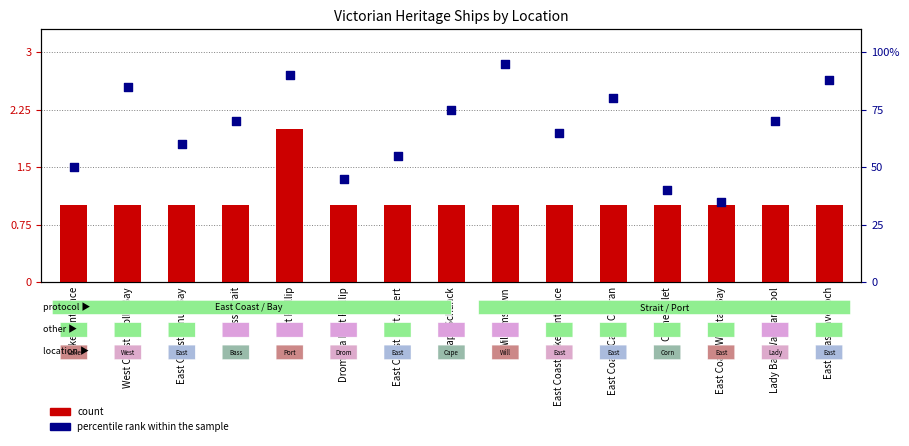

What is the total value across all series at Lady Bay Warrnambool?

3.1